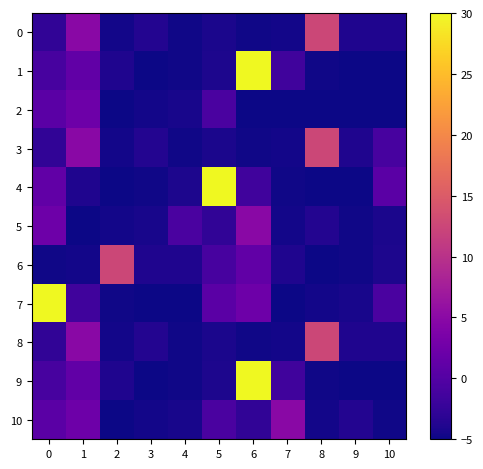

What is the total value across all series at 6?

44.9